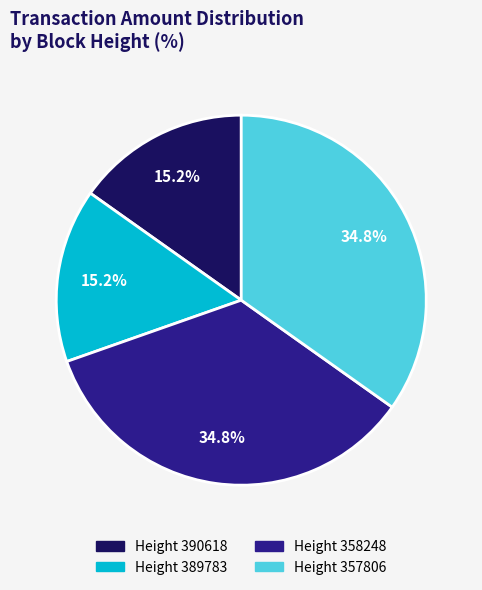

What is the total percentage of Height 390618 and Height 389783?

30.4%